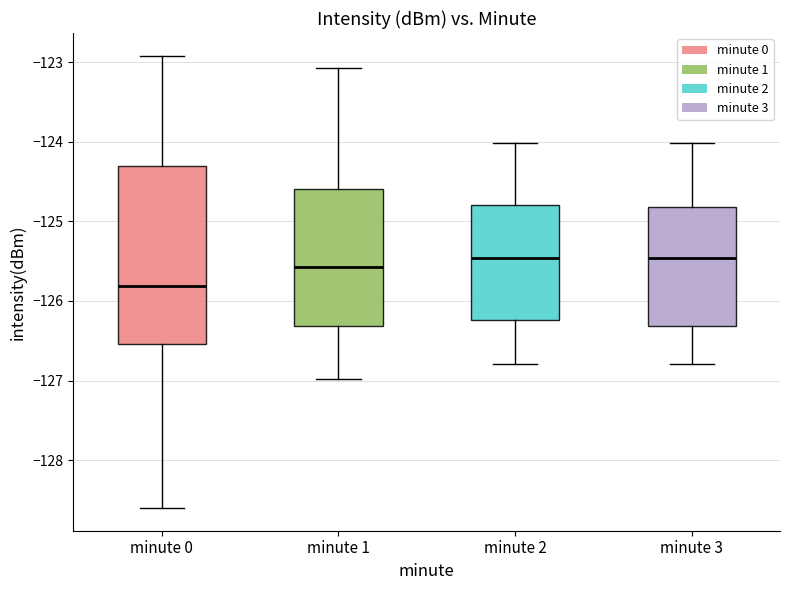

Which box is the tallest, from its lower edge to its upper edge?

minute 0